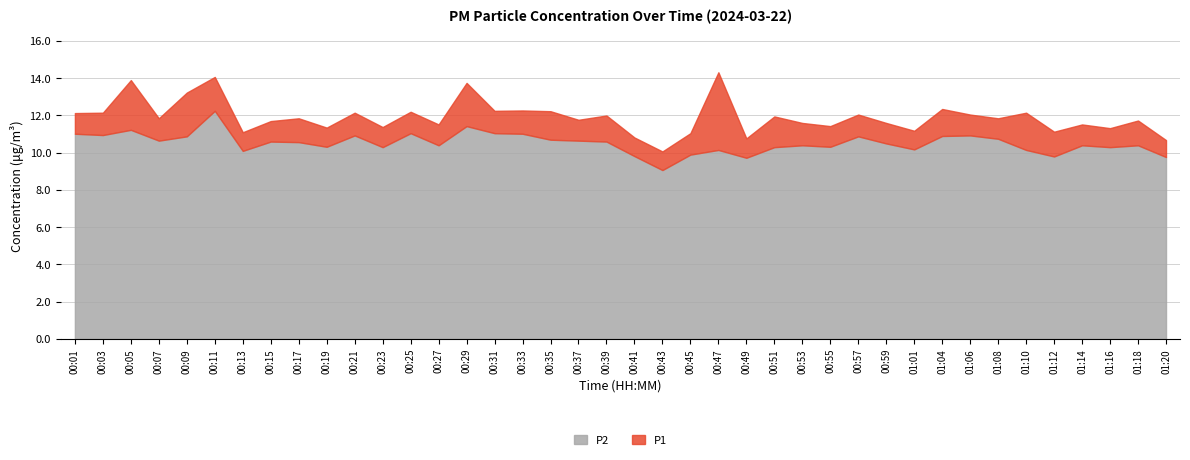

List the series in order of their peak value, highest first.

P1, P2